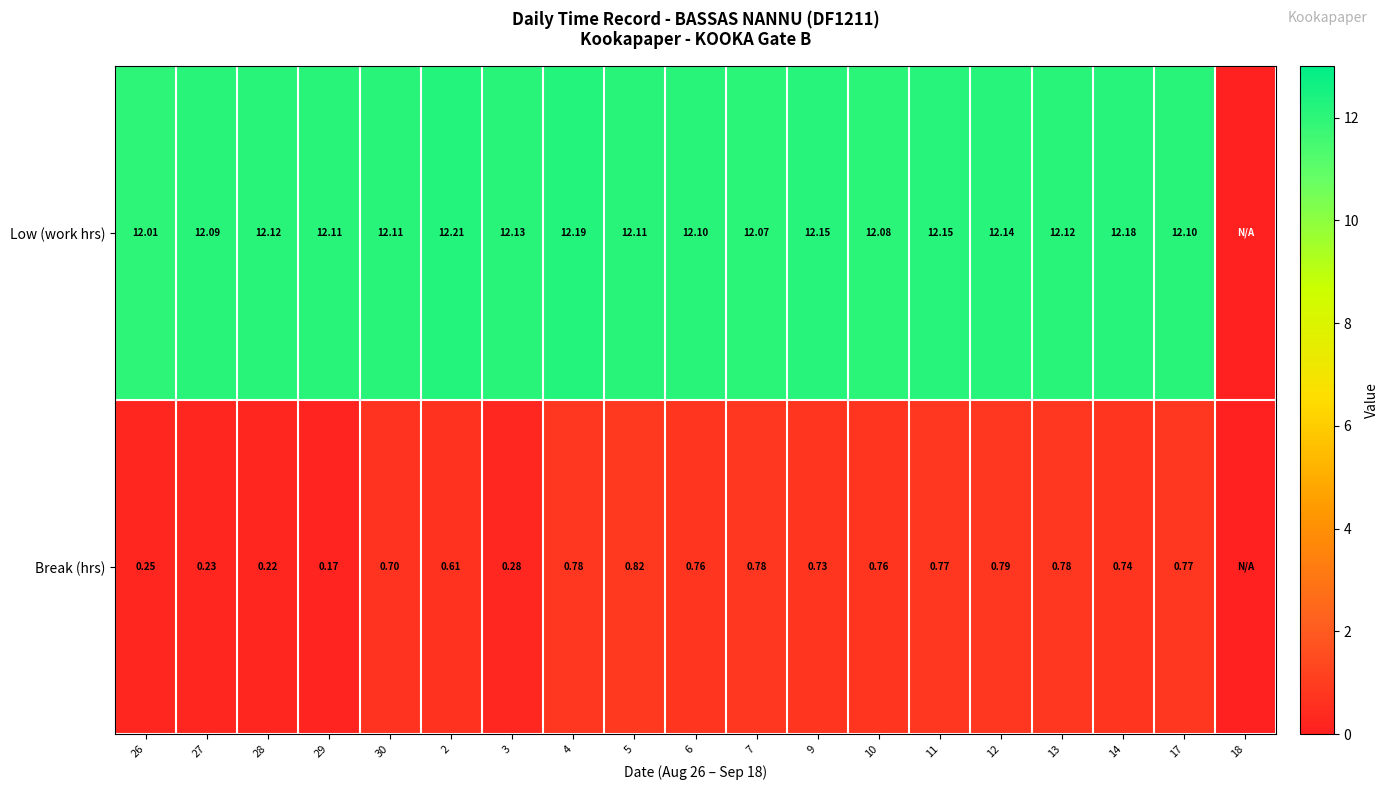

How many distinct data groups are displayed?

2